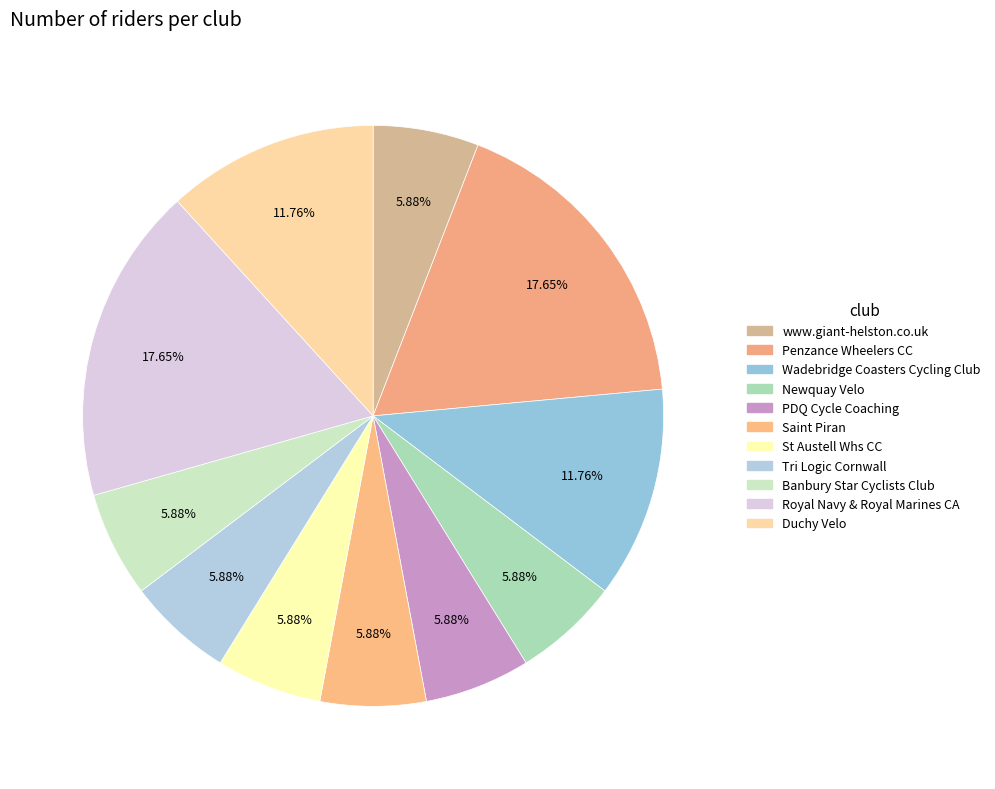

The www.giant-helston.co.uk slice represents 20% of the pie. True or false?

False